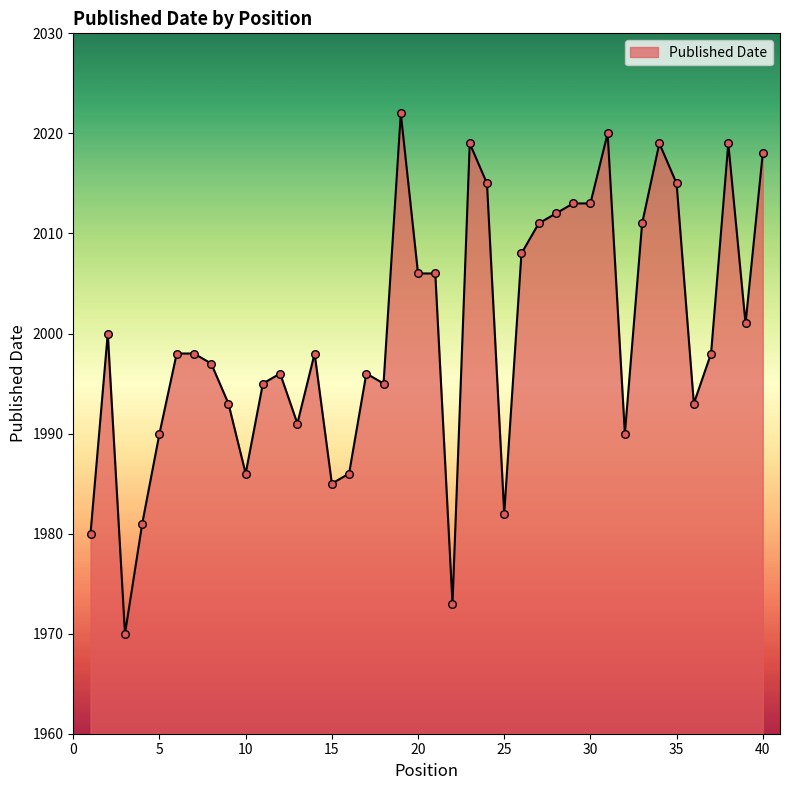

What is the smallest value displayed?

1970